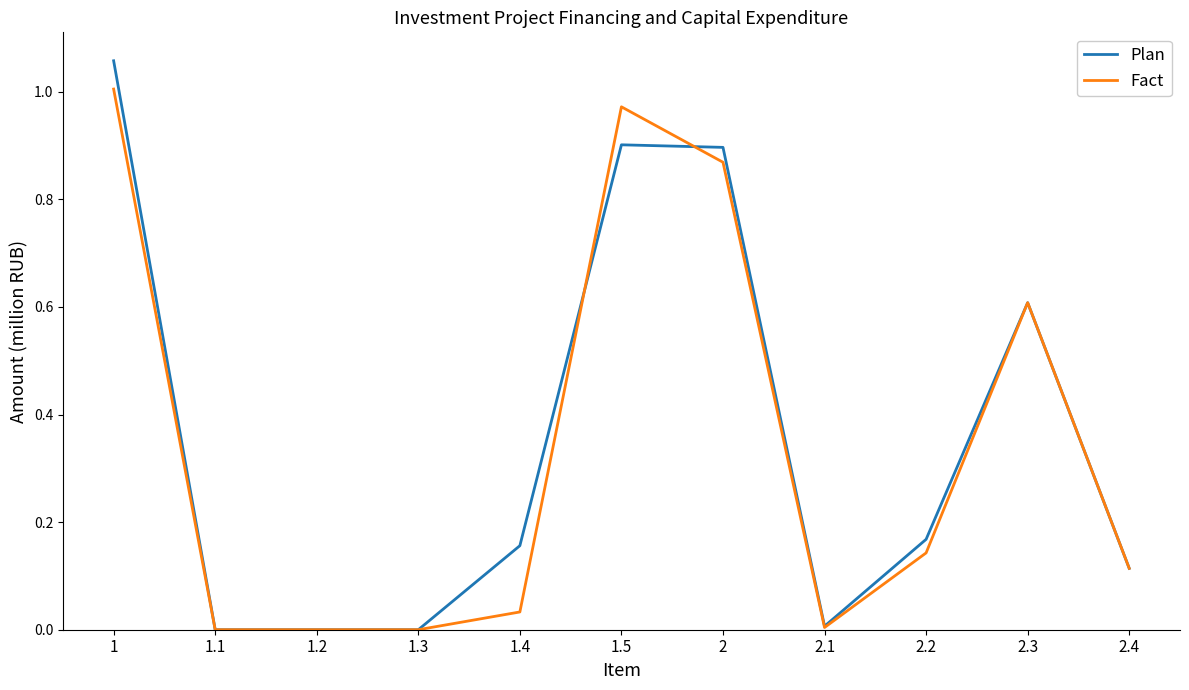

Which series changed the most between 1.3 and 1.5?

Fact